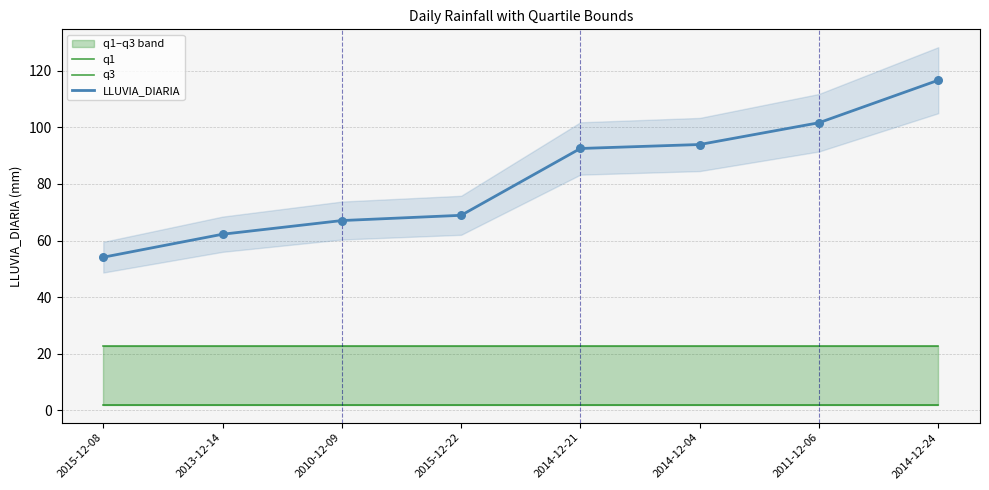

Which series reaches the minimum Y coordinate?

q1